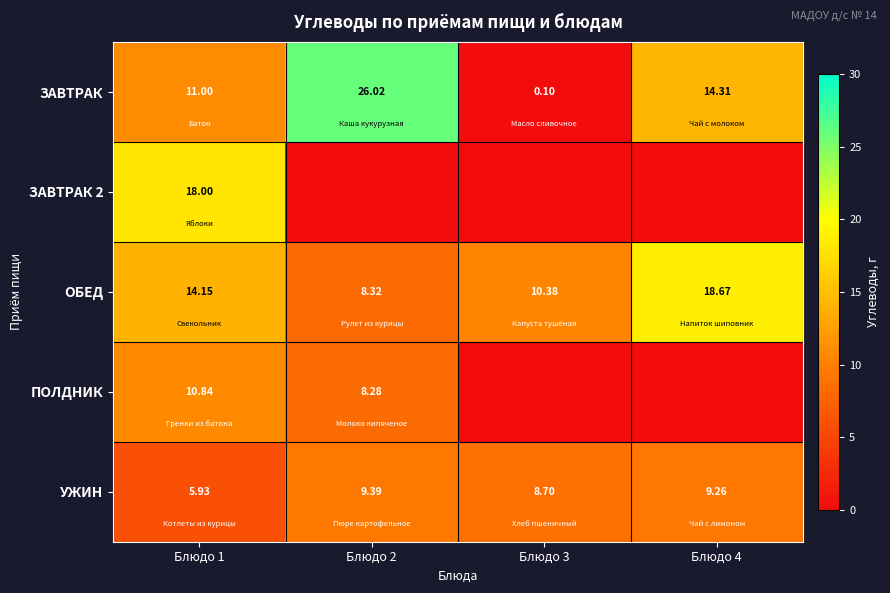

Which series changed the most between Блюдо 2 and Блюдо 4?

ЗАВТРАК